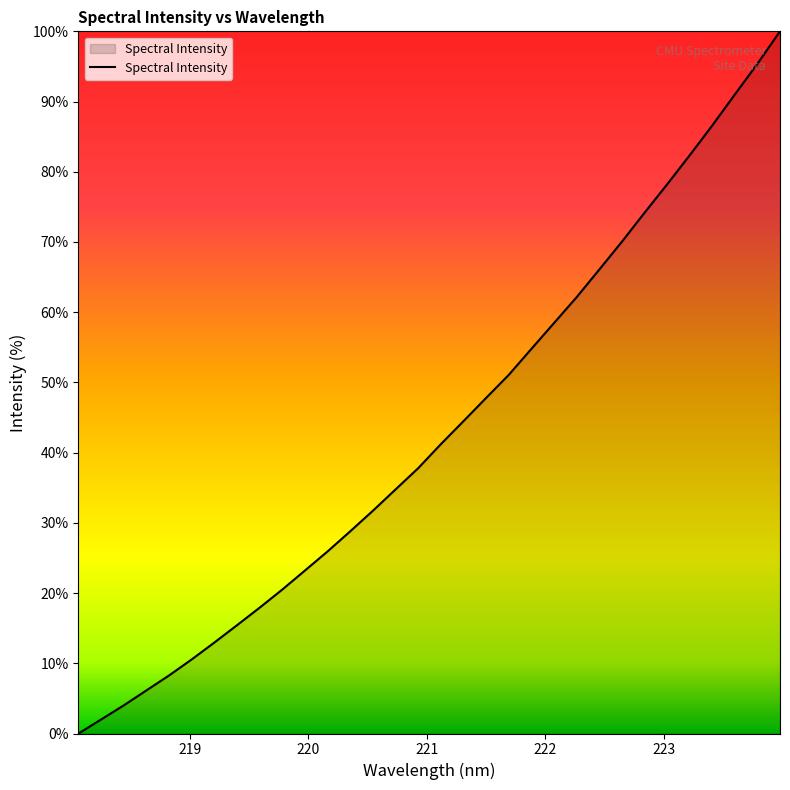

What is the greatest value displayed?

100.0